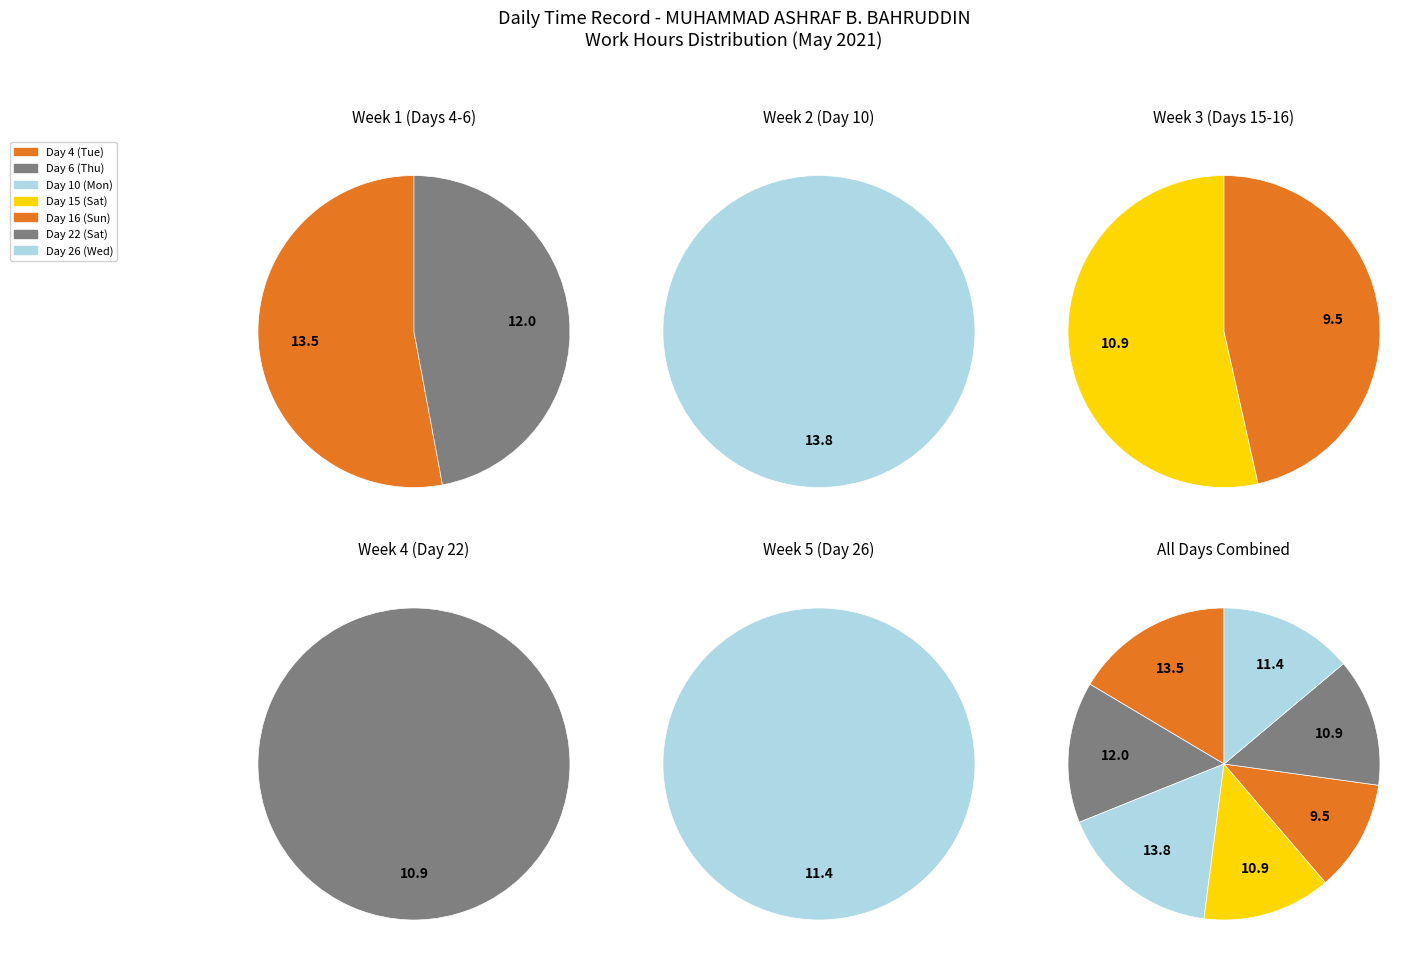

Which slice is the largest?

Day 10 (Mon)